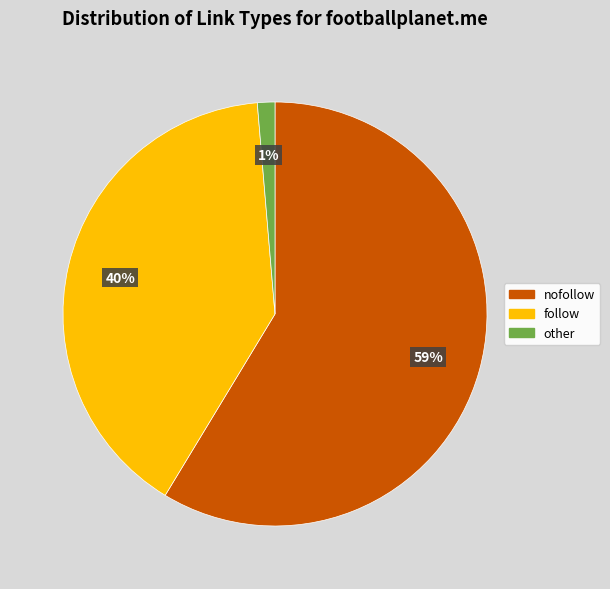

To the nearest percent, what portion does other represent?

1%